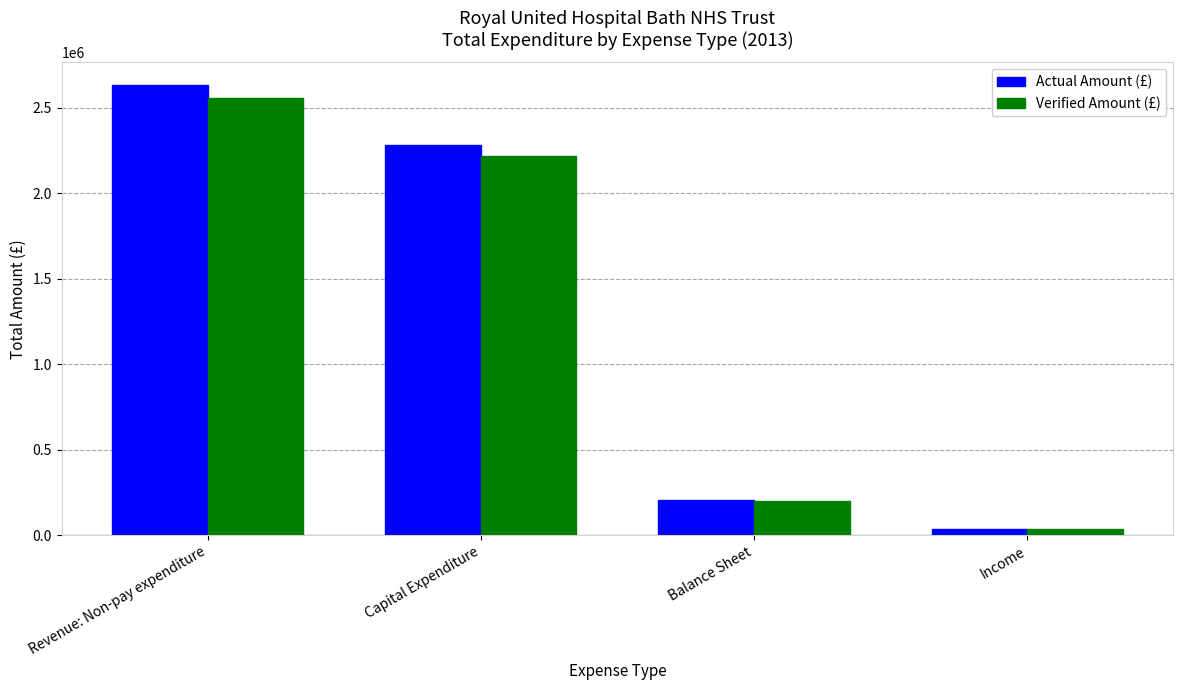

What is the maximum value for Verified Amount (£)?

2554213.7